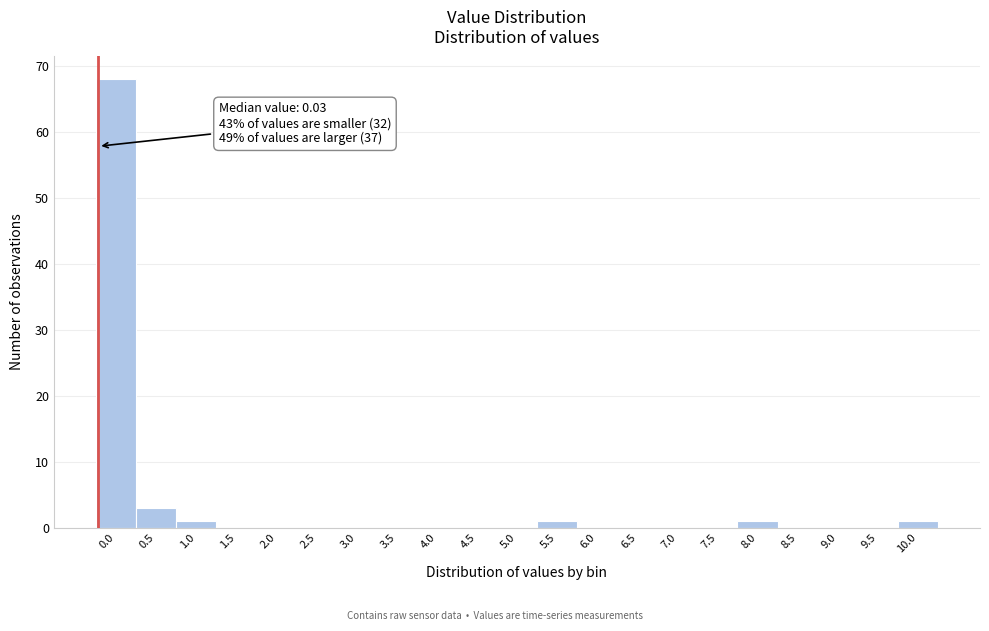

Reading right to left, what are all the values shown in this chart?

10.0=1	9.5=0	9.0=0	8.5=0	8.0=1	7.5=0	7.0=0	6.5=0	6.0=0	5.5=1	5.0=0	4.5=0	4.0=0	3.5=0	3.0=0	2.5=0	2.0=0	1.5=0	1.0=1	0.5=3	0.0=68